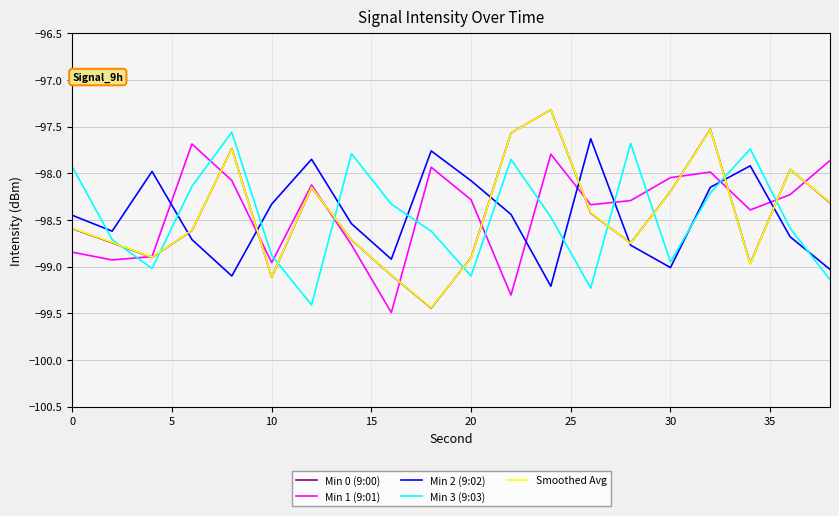

What is the highest value of the Smoothed Avg series?

-97.3